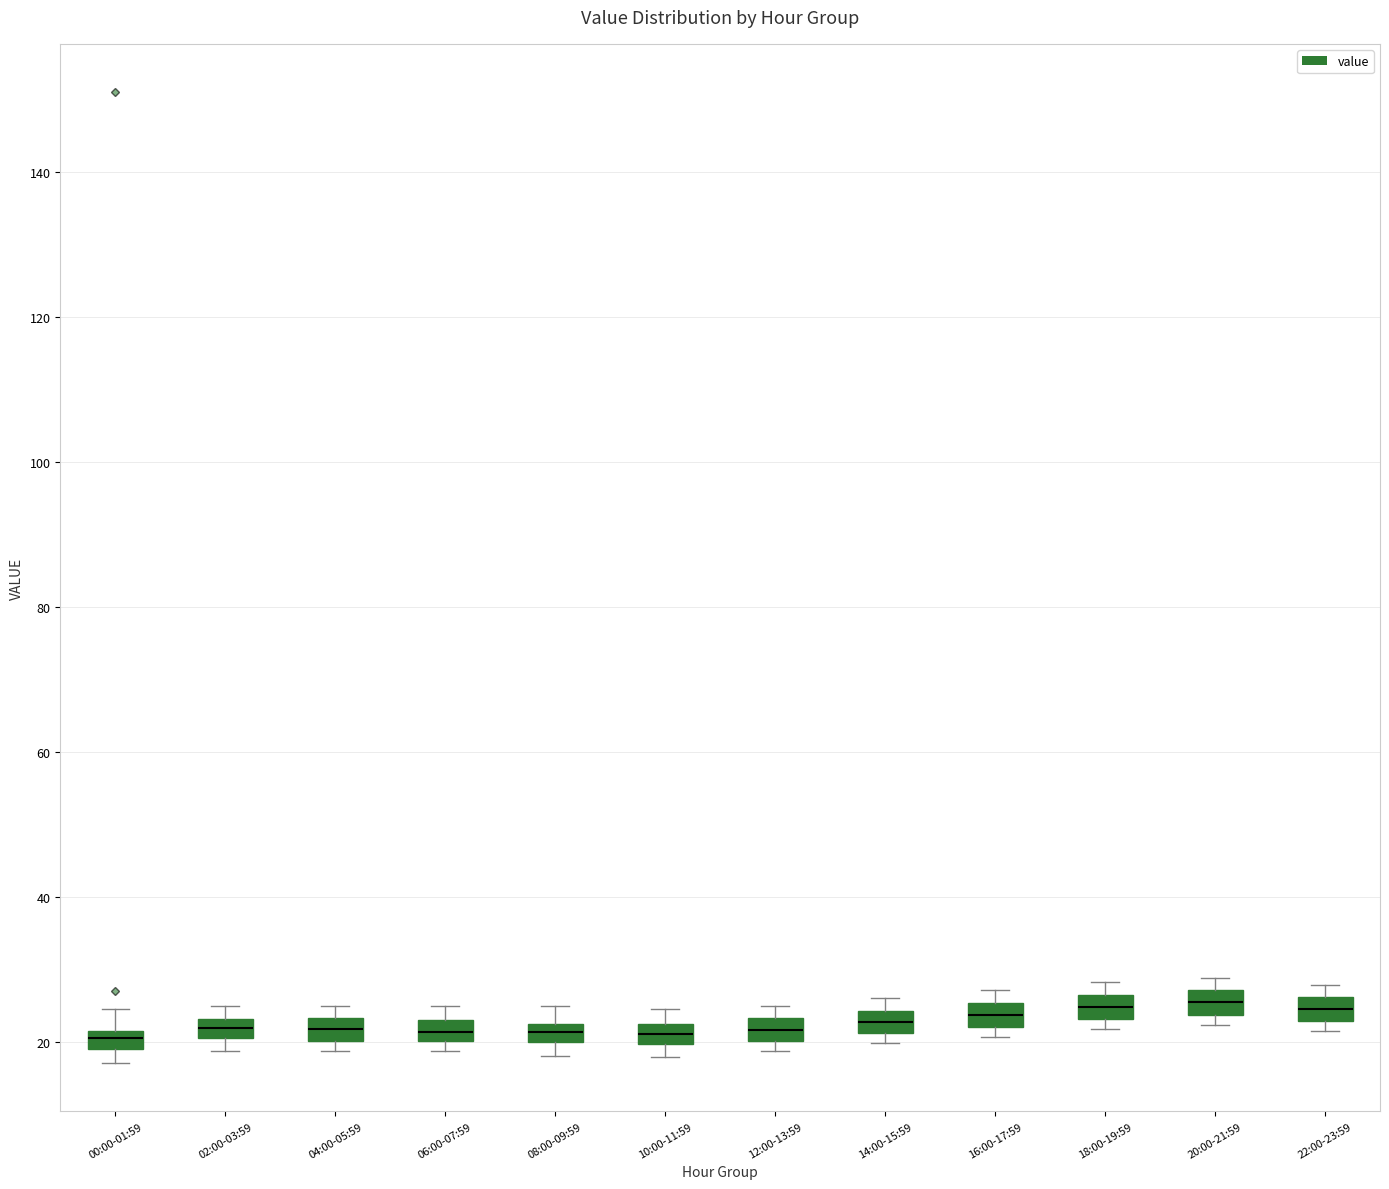

Where does the median line of the box for 04:00-05:59 sit on the y-axis? The values are not printed on the chart, so give them approximately, as read against the axis.

22